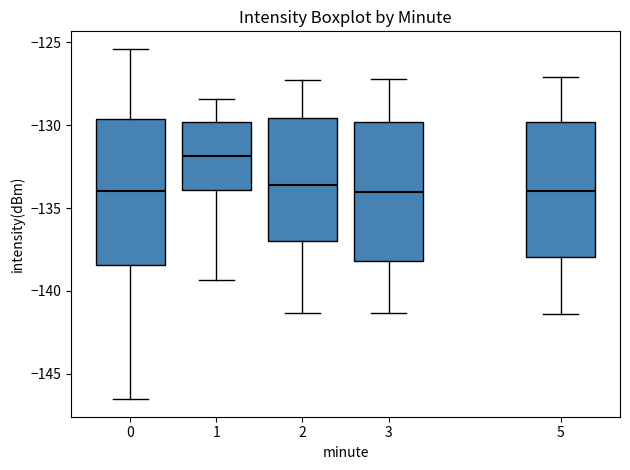

Reading left to right, read every box against the y-axis: the position of its median line, the range the box covers, and the ends of its whiskers. The values are not printed on the chart, so give them approximately, as read against the axis.

0: median -134.0, box -138.5 to -129.5, whiskers -146.5 to -125.5
1: median -132.0, box -134.0 to -130.0, whiskers -139.5 to -128.5
2: median -133.5, box -137.0 to -129.5, whiskers -141.5 to -127.5
3: median -134.0, box -138.0 to -130.0, whiskers -141.5 to -127.0
5: median -134.0, box -138.0 to -130.0, whiskers -141.5 to -127.0